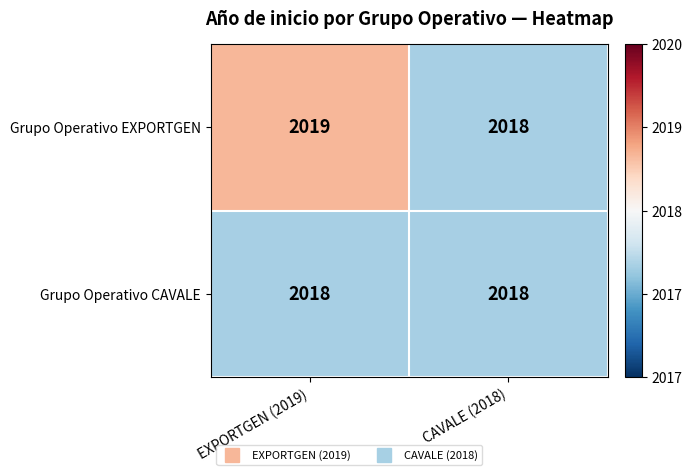

Rank the series at EXPORTGEN (2019) from lowest to highest value.

Grupo Operativo CAVALE, Grupo Operativo EXPORTGEN